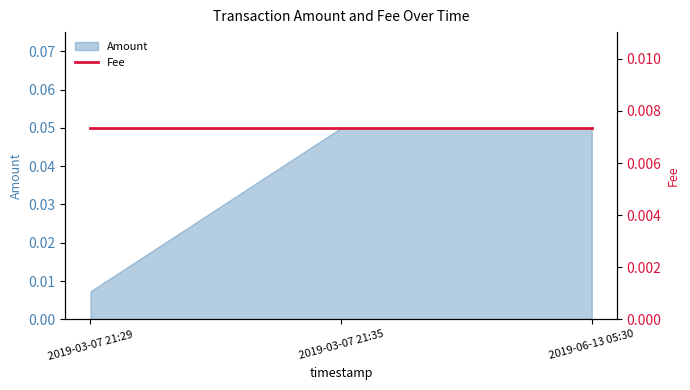

The value at 2019-03-07 21:29 is 0.0. True or false?

False